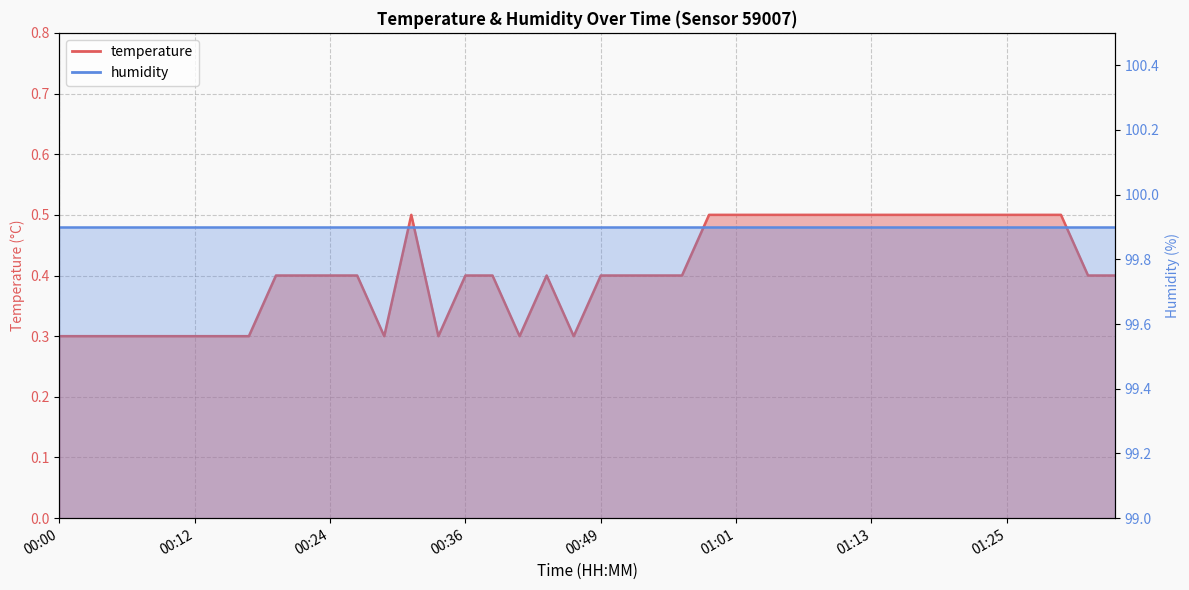

What is the maximum value shown in the chart?

0.5